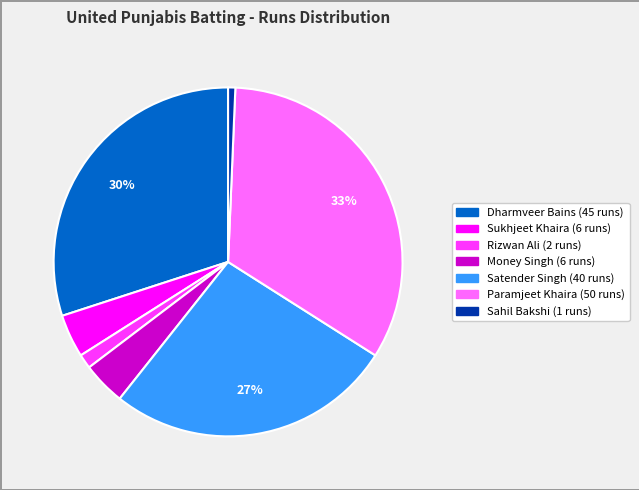

Is there any slice that represents more than half of the pie?

No